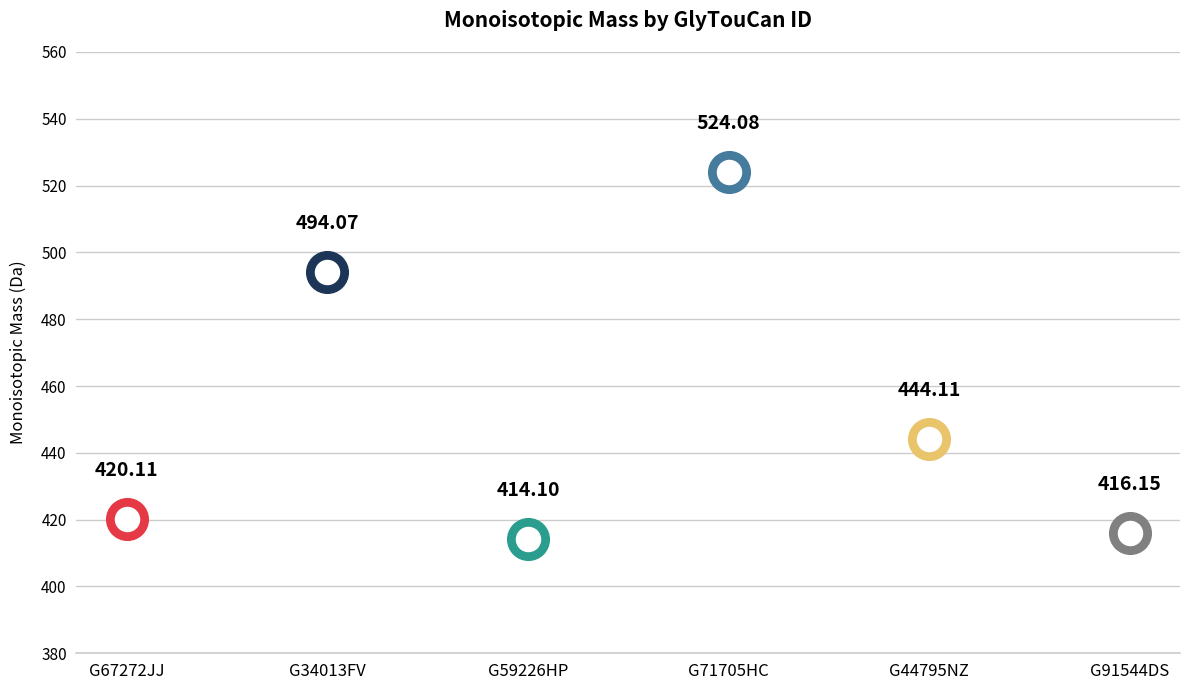

What is the change in value from G34013FV to G44795NZ?

-50.0